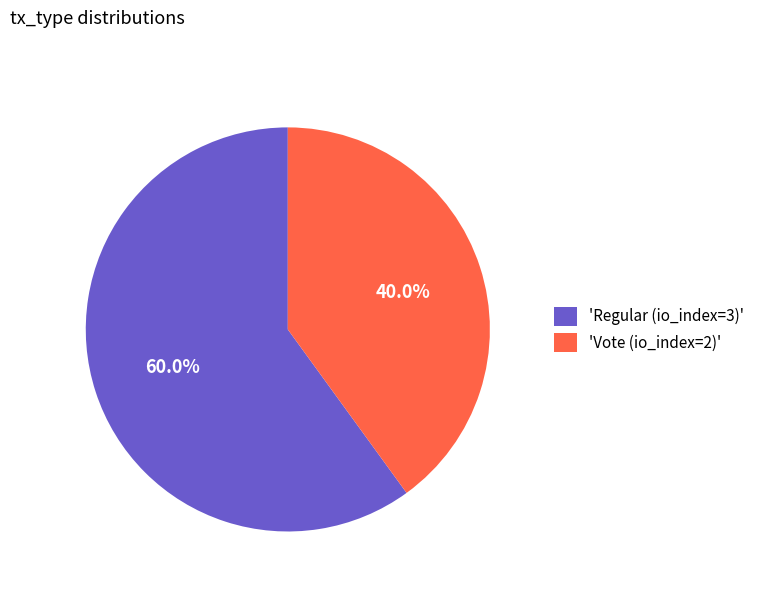

Which slice represents more than half of the pie?

'Regular (io_index=3)'